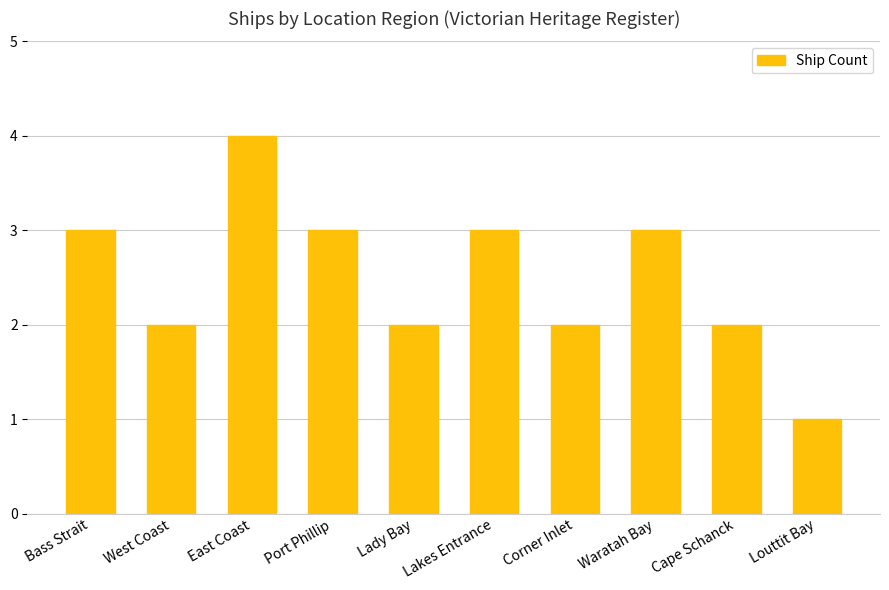

What is the label of the 8th bar from the right?

East Coast